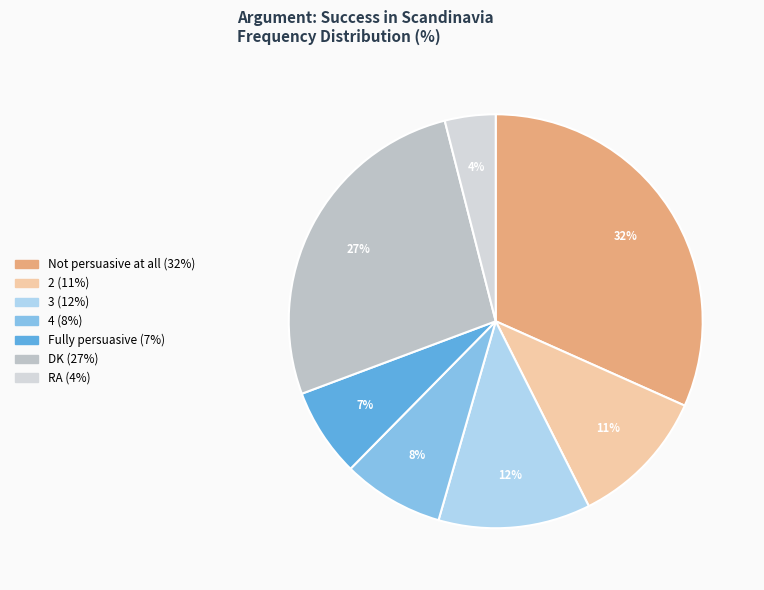

What percentage is the 3 slice, to the nearest percent?

12%